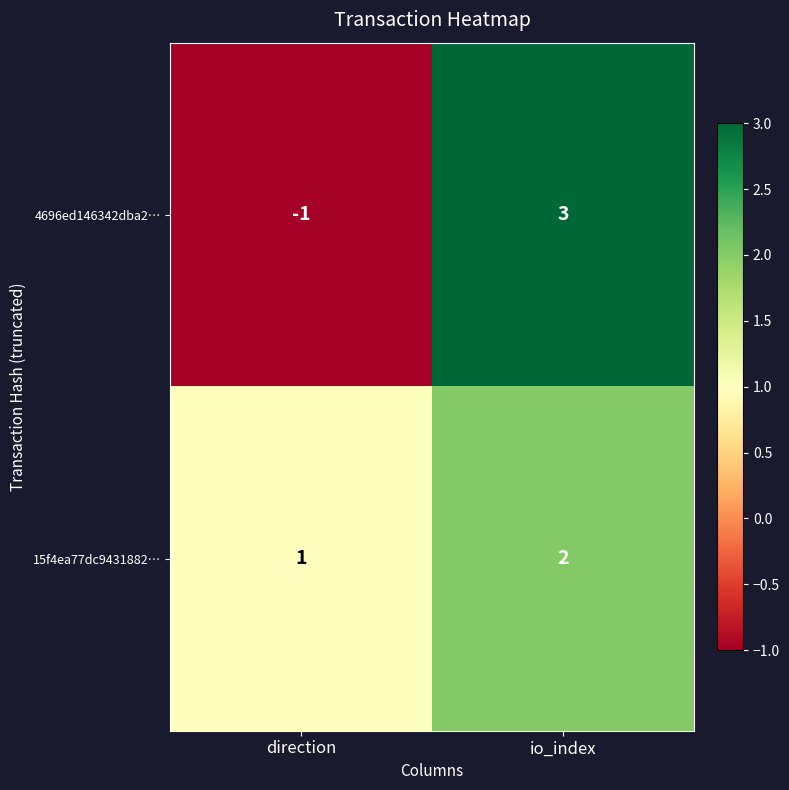

What is the approximate value of 4696ed146342dba2… at io_index?

3